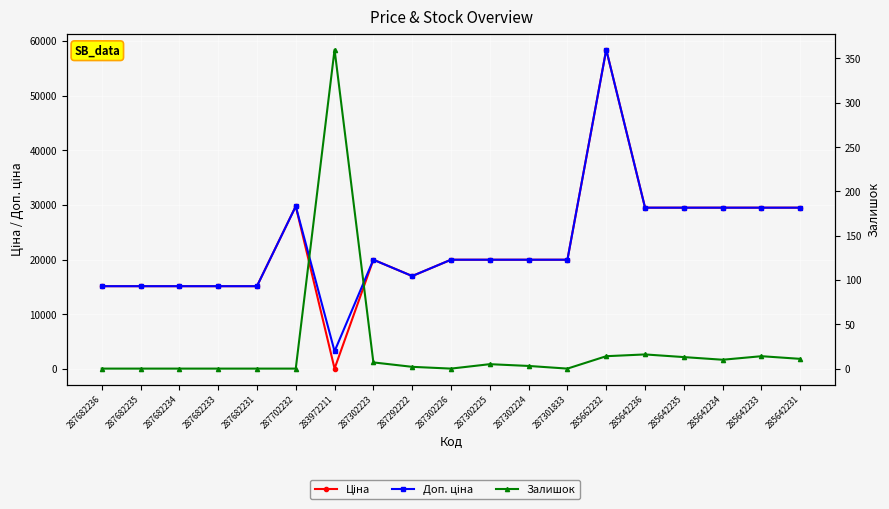

Rank the series by their maximum value, from lowest to highest.

Залишок, Ціна, Доп. ціна